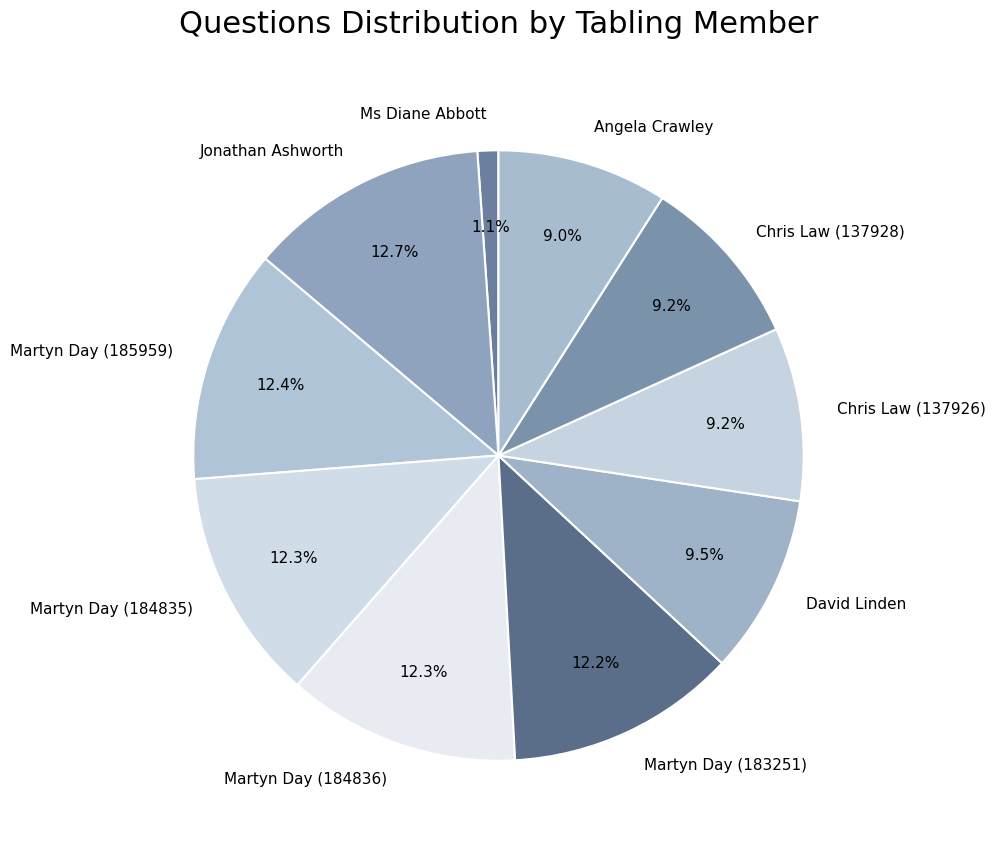

Is there any slice that represents more than half of the pie?

No